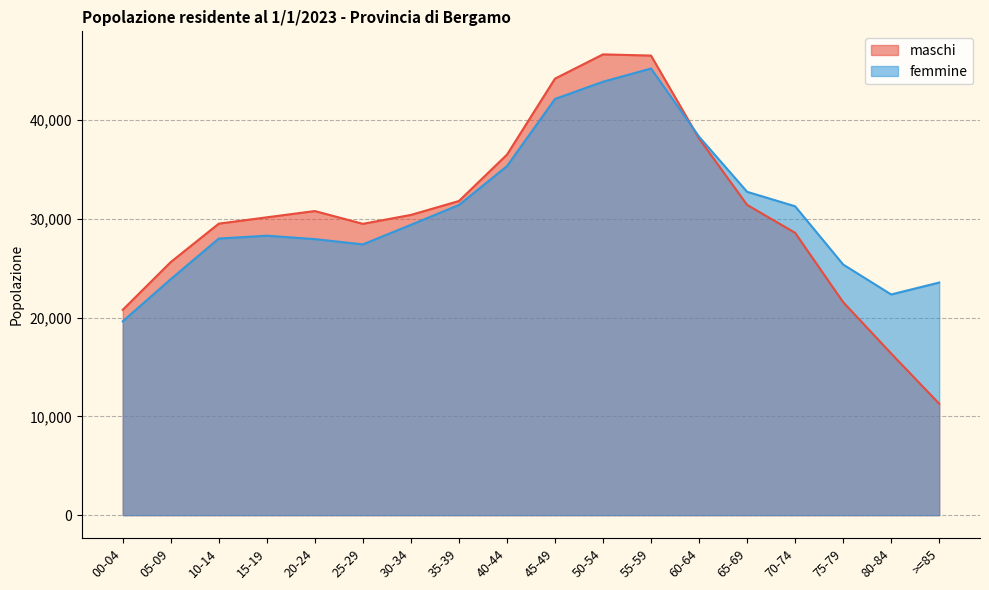

What is the label of the 14th point from the right?

20-24